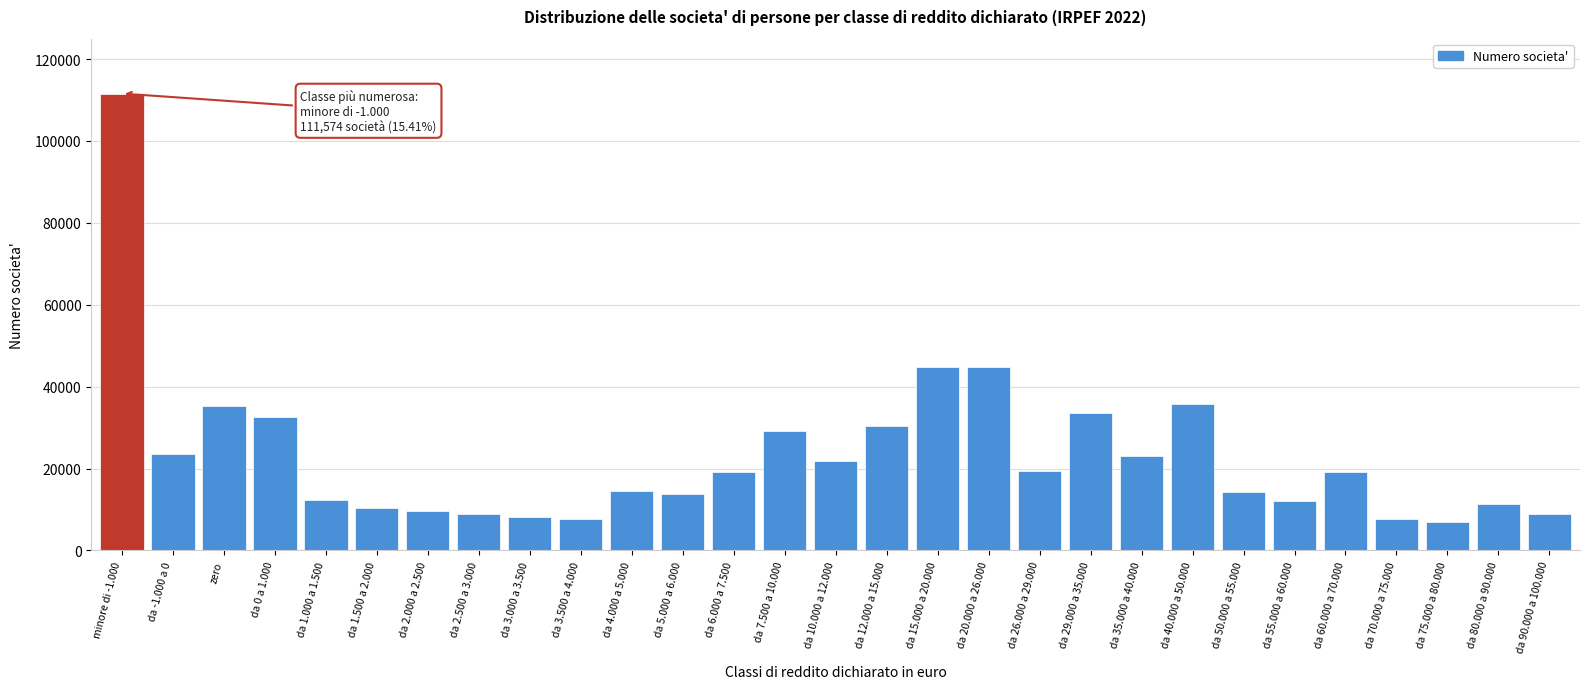

At which category does the chart reach its peak across all series?

minore di -1.000